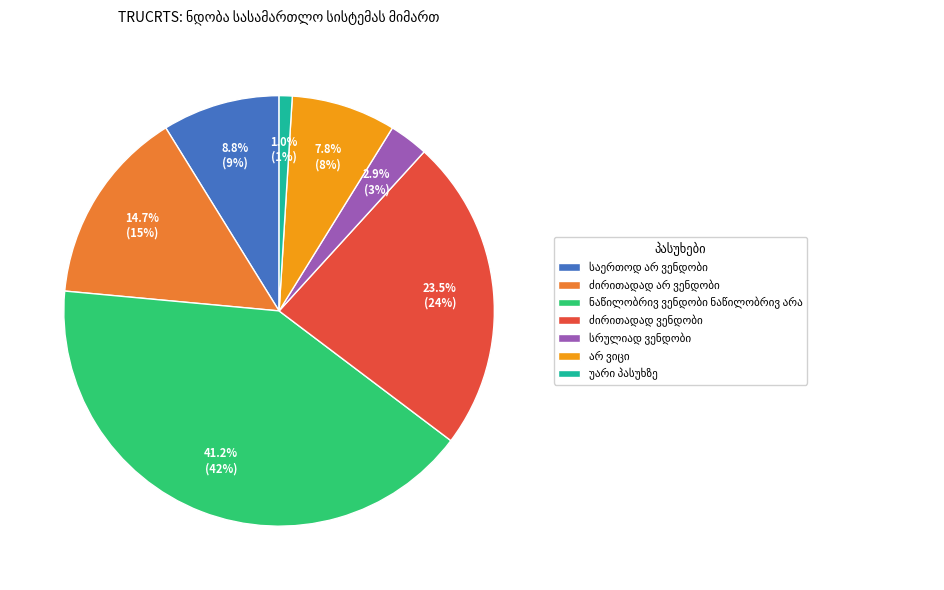

Is there any slice that represents more than half of the pie?

No